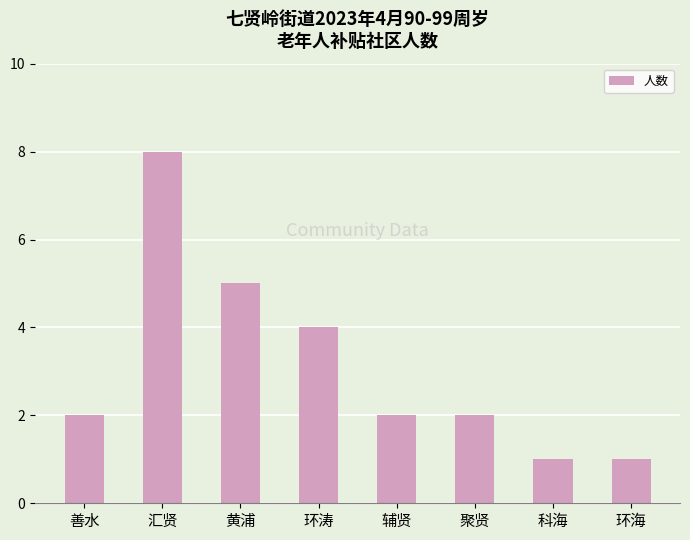

What is the label of the 6th bar from the right?

黄浦